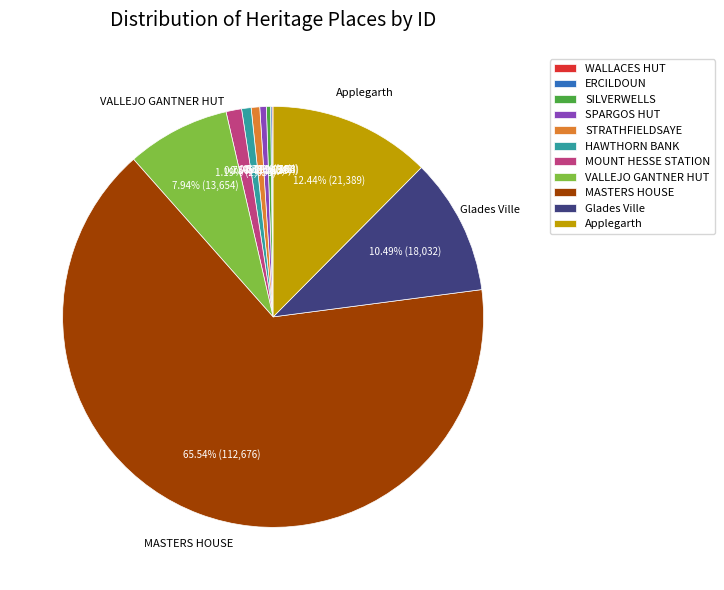

Approximately how many times larger is the value at Applegarth compared to HAWTHORN BANK?

17.1